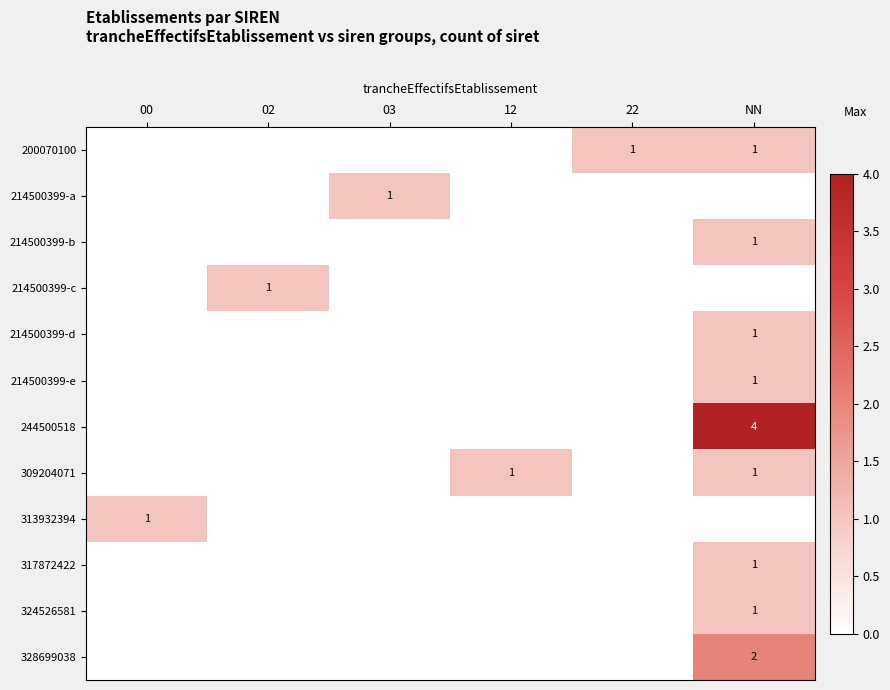

What is the sum of all 309204071 values?

2